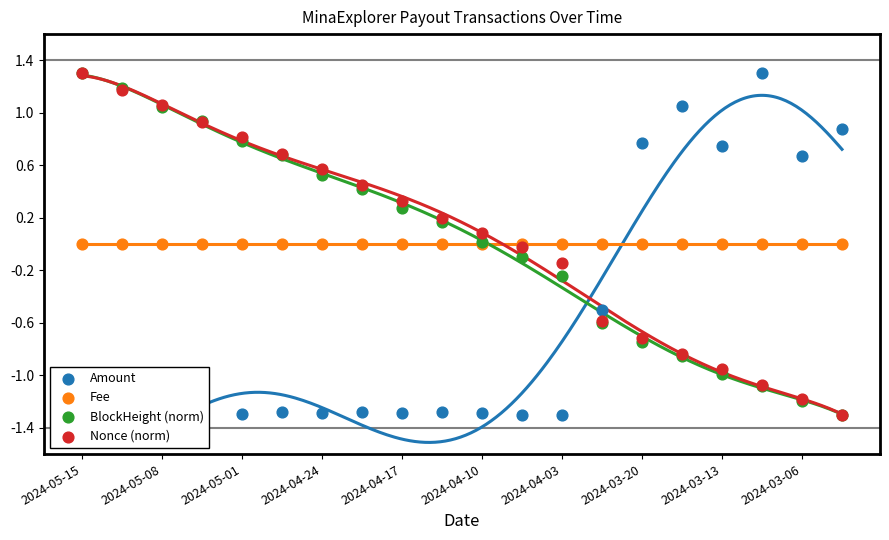

At which category is the sum across all series the highest?

2024-05-15